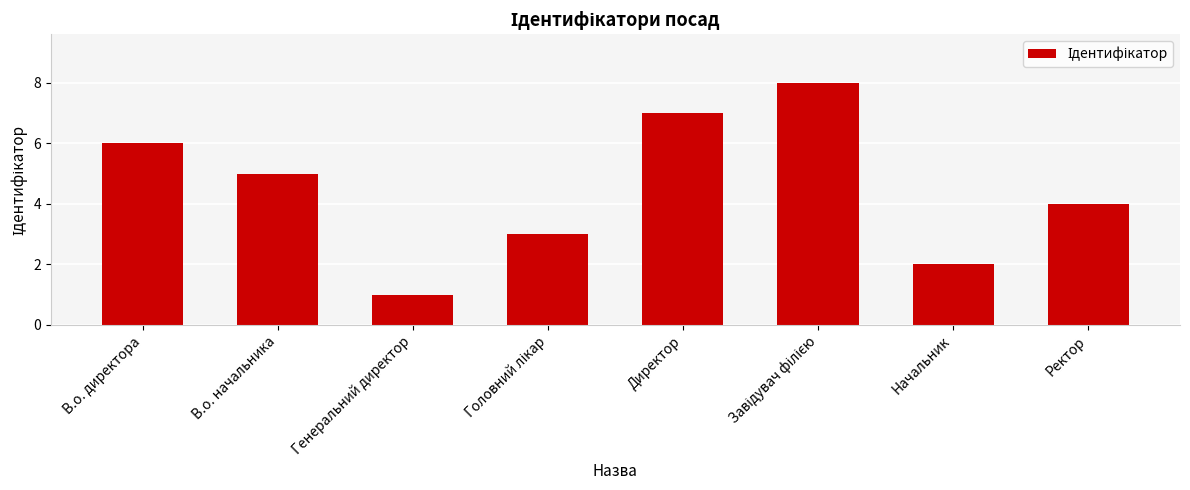

Count the number of data series in this chart.

1